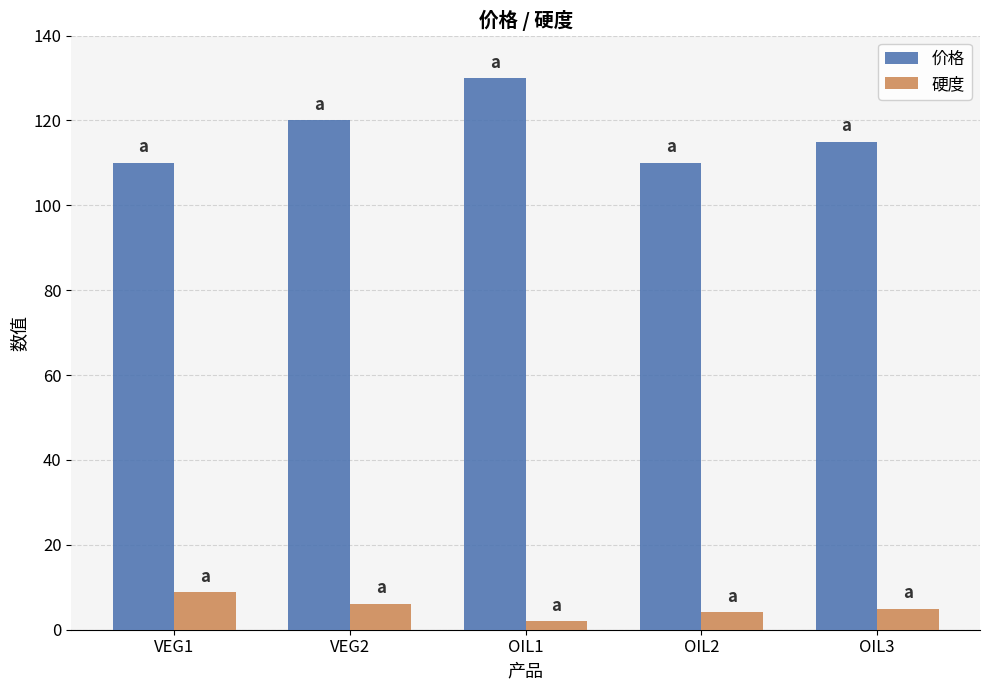

Reading left to right, list all the values displayed in this chart.

价格: VEG1=110.0	VEG2=120.0	OIL1=130.0	OIL2=110.0	OIL3=115.0
硬度: VEG1=8.8	VEG2=6.1	OIL1=2.0	OIL2=4.2	OIL3=5.0